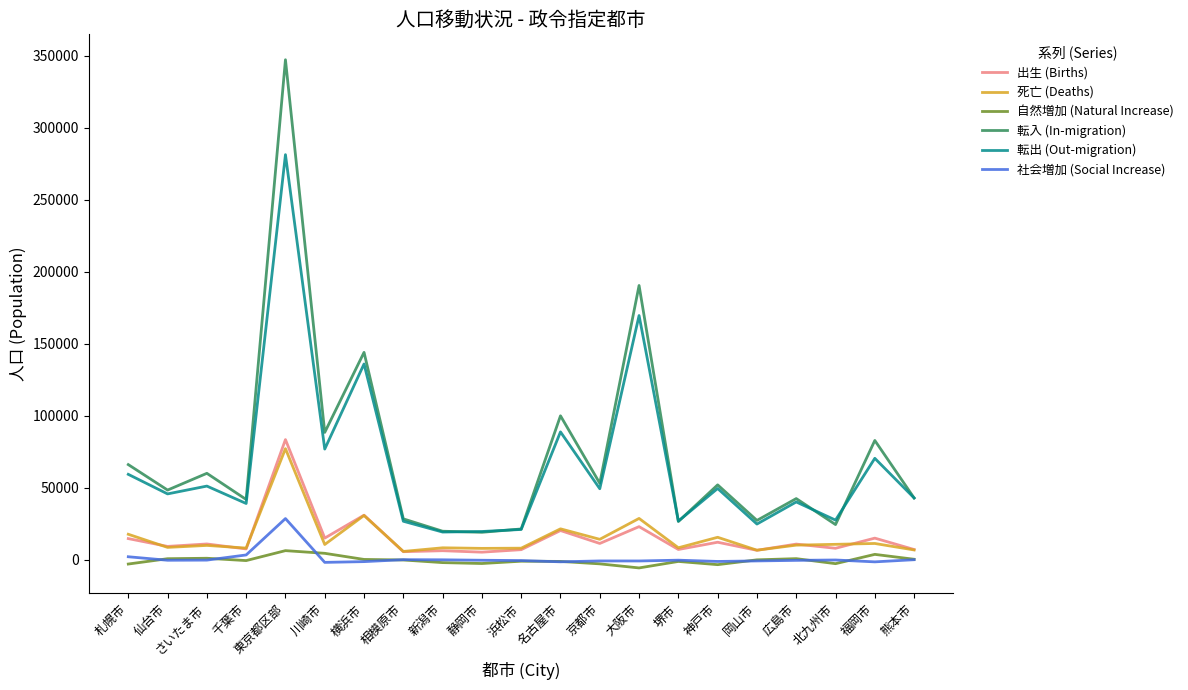

What position from the left is 川崎市?

6